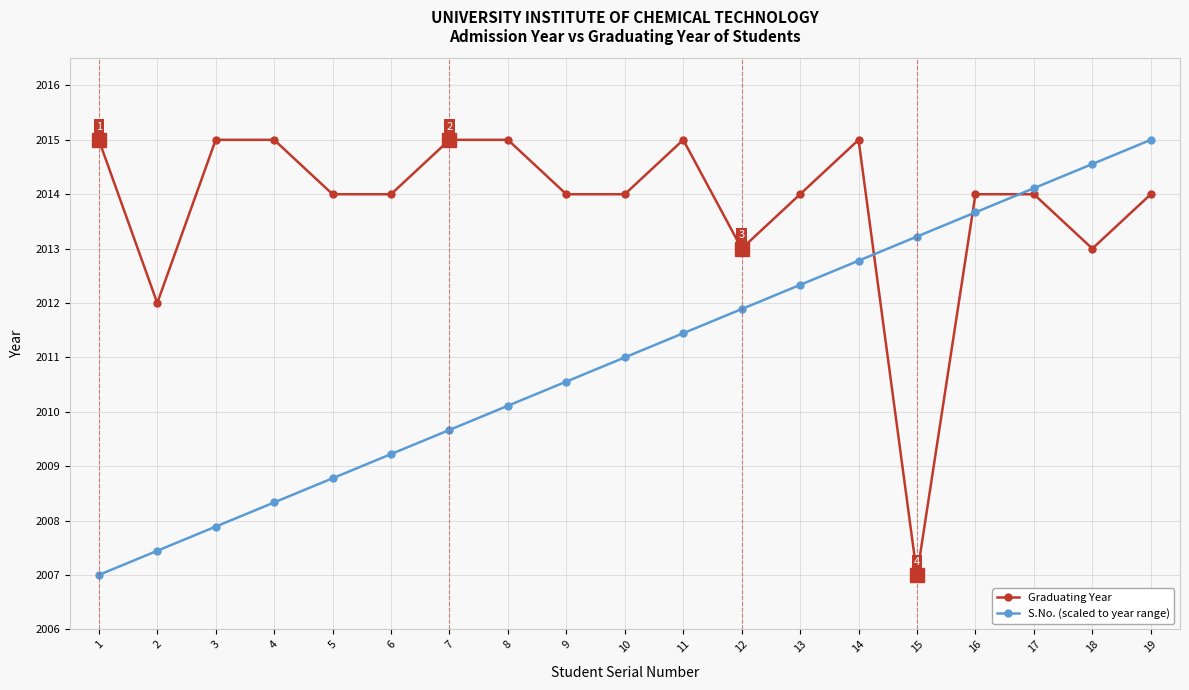

What is the difference between the second highest and second lowest values in the S.No. (scaled to year range) series?

7.1